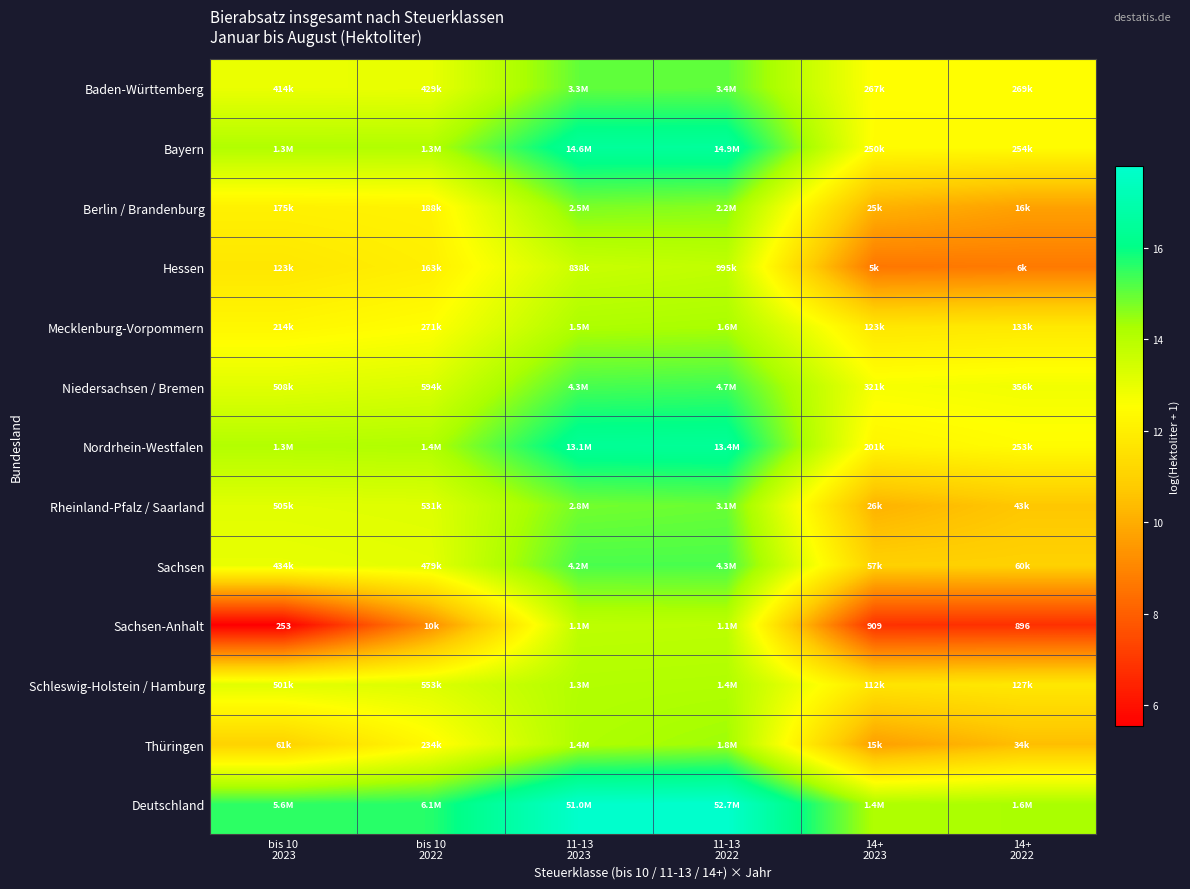

What is the spread (max minus min) of values at 11-13
2022?

4.0